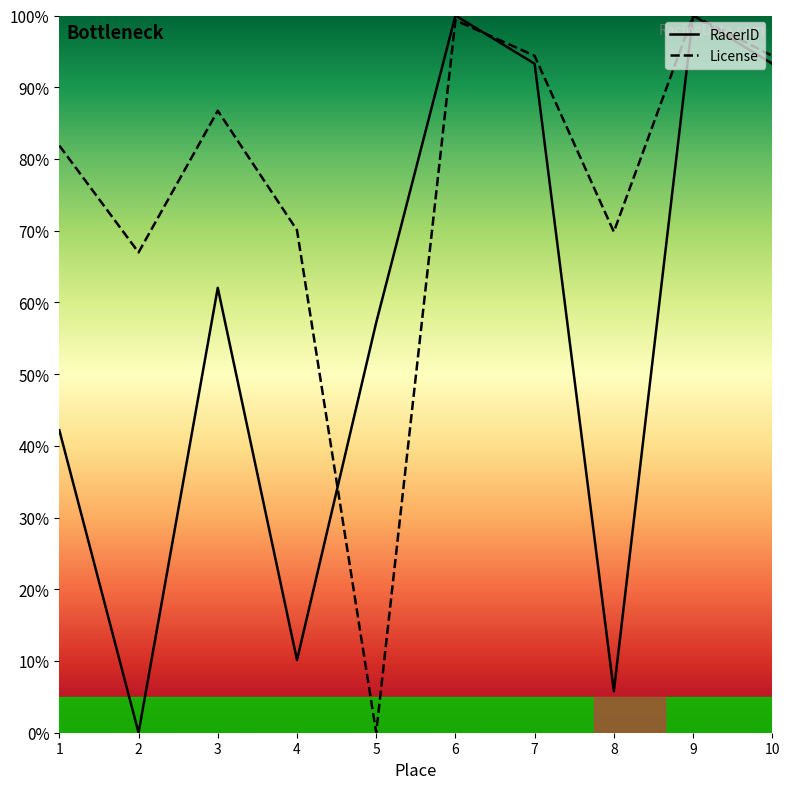

What is the difference between the License values at 3 and 9?

13.3